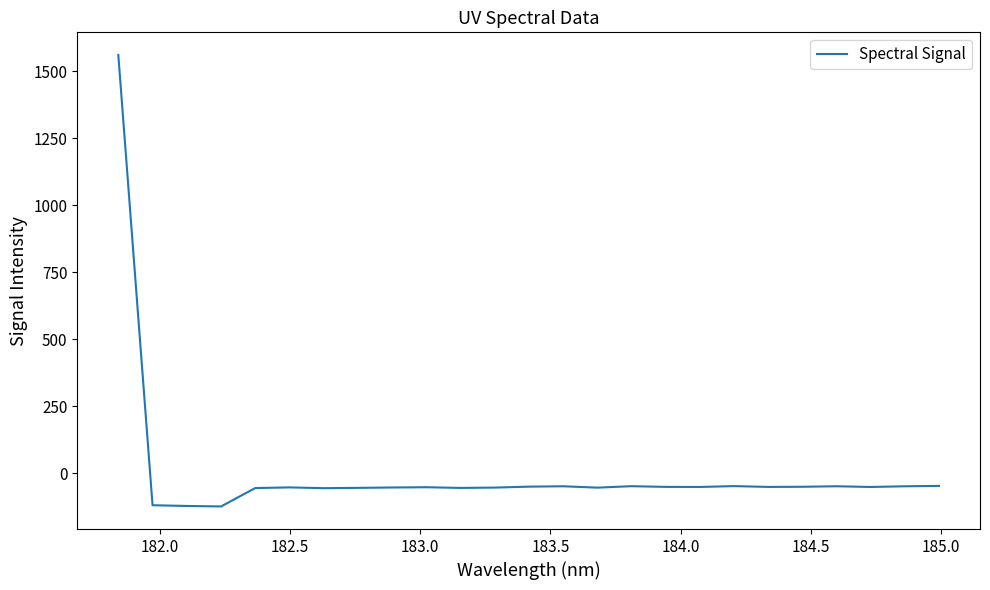

What is the maximum value shown in the chart?

1561.7